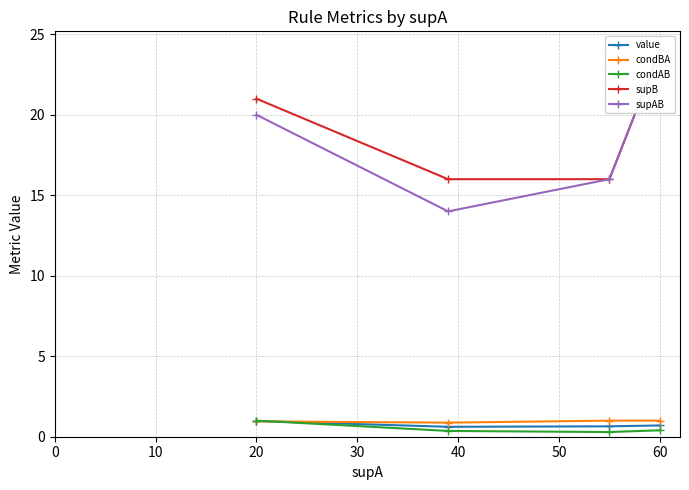

Reading right to left, extract all data points from this chart.

value: 0.7	0.6	0.6	1.0
condBA: 1.0	1.0	0.9	1.0
condAB: 0.4	0.3	0.4	1.0
supB: 24.0	16.0	16.0	21.0
supAB: 24.0	16.0	14.0	20.0